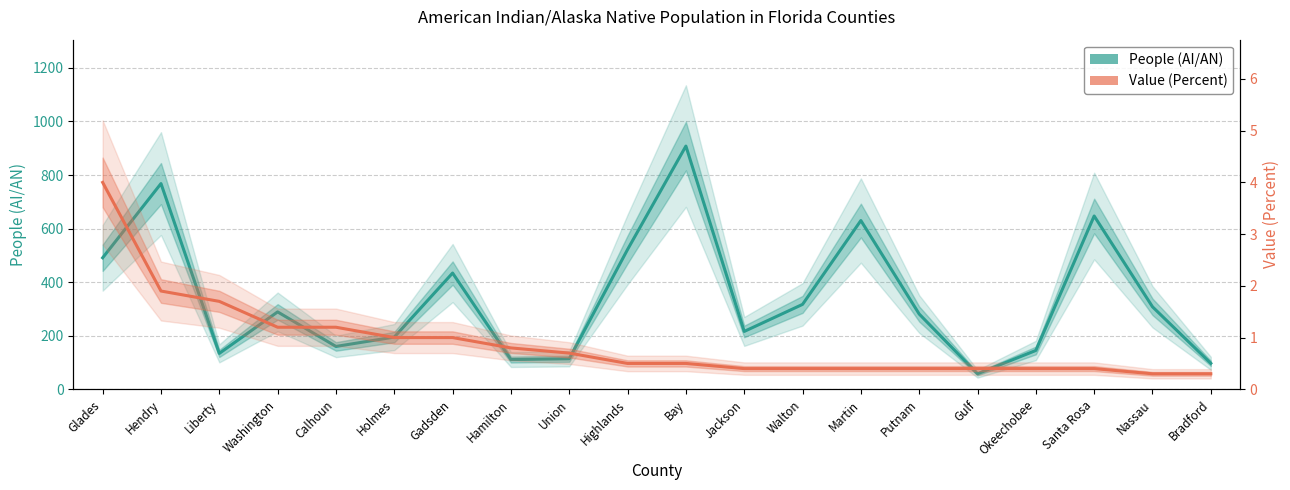

List the series in order of their overall mean, lowest first.

Value (Percent), People (AI/AN)